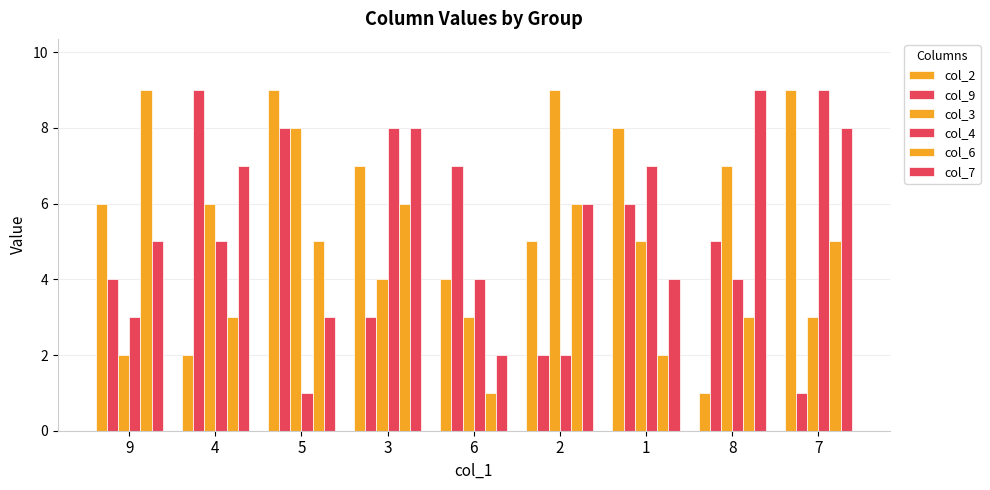

How many categories are shown in the chart?

9